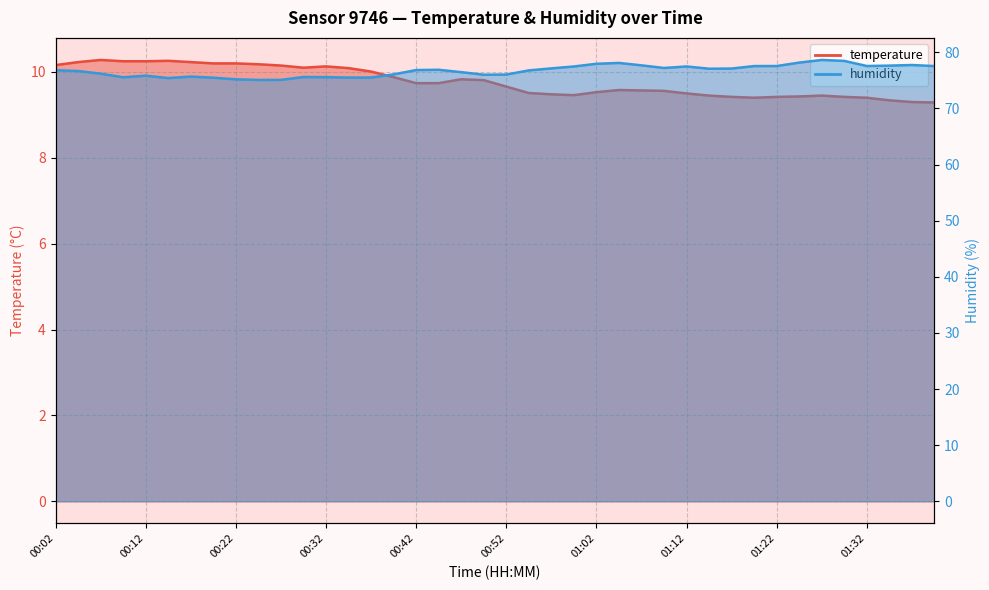

What are all the series names shown in the legend?

temperature, humidity